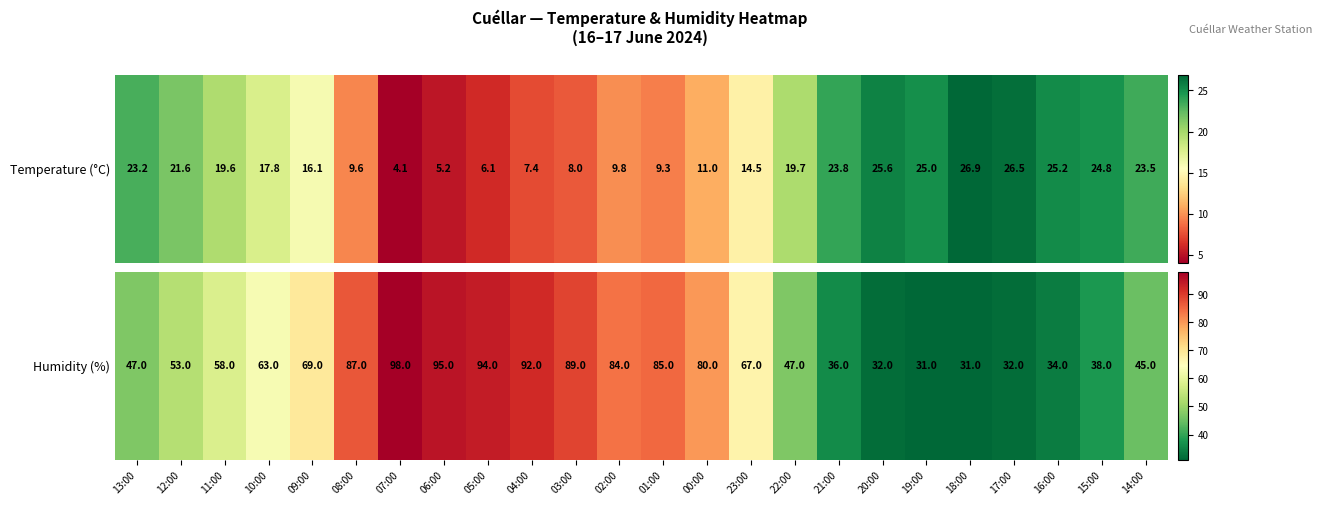

What is the maximum value shown in the chart?

98